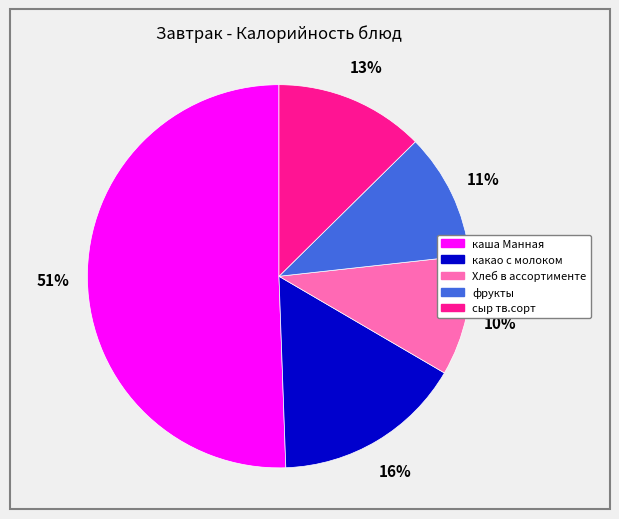

Which category has the biggest portion of the pie?

каша Манная